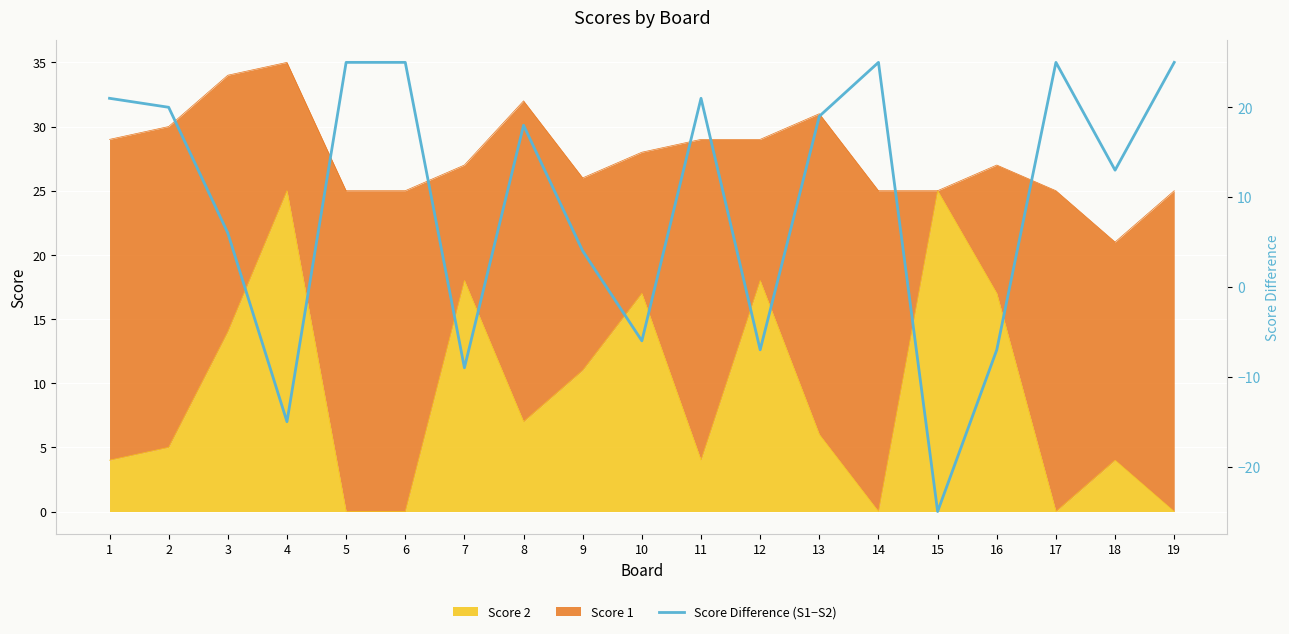

Rank the categories by value from highest to lowest.

5, 6, 14, 17, 19, 1, 11, 2, 13, 8, 18, 3, 9, 10, 12, 16, 7, 4, 15